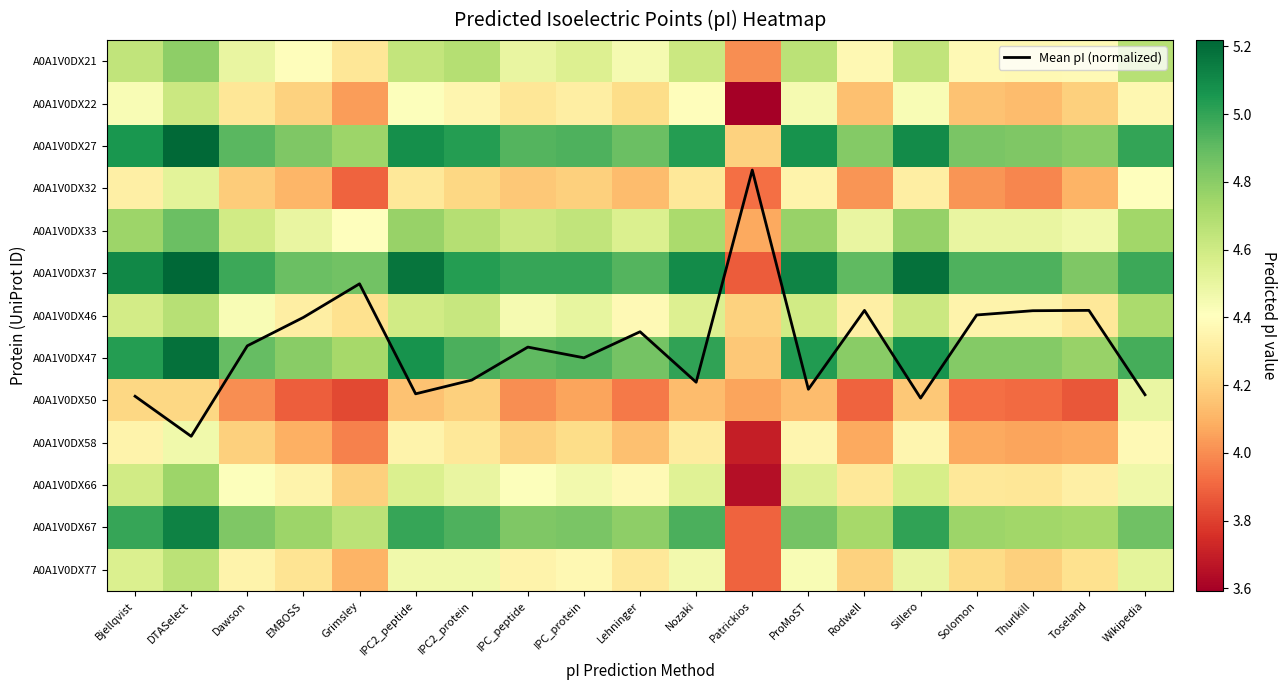

Is the value of A0A1V0DX77 at Dawson greater than the value of A0A1V0DX47 at Solomon?

No